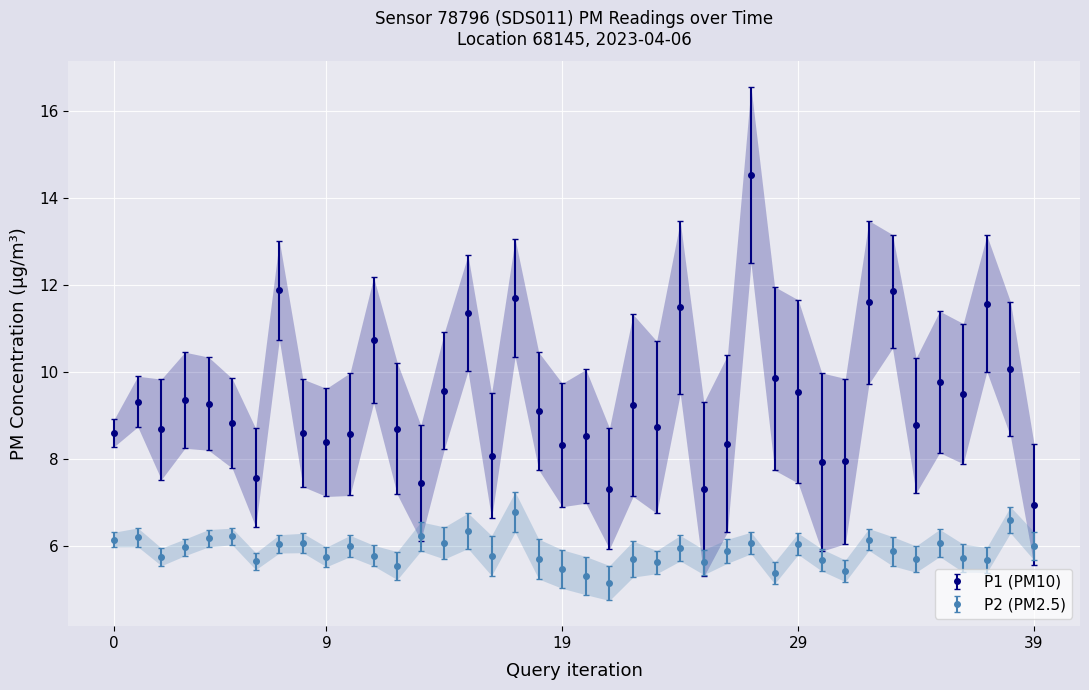

At how many categories does at least one series exceed 8?

33